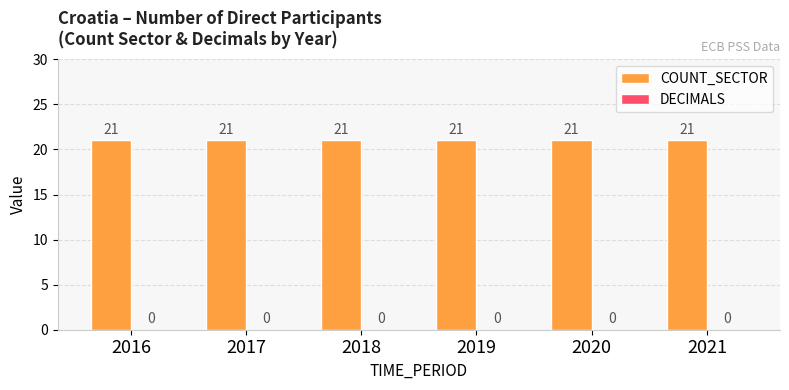

Is the value of DECIMALS at 2020 greater than the value of COUNT_SECTOR at 2019?

No